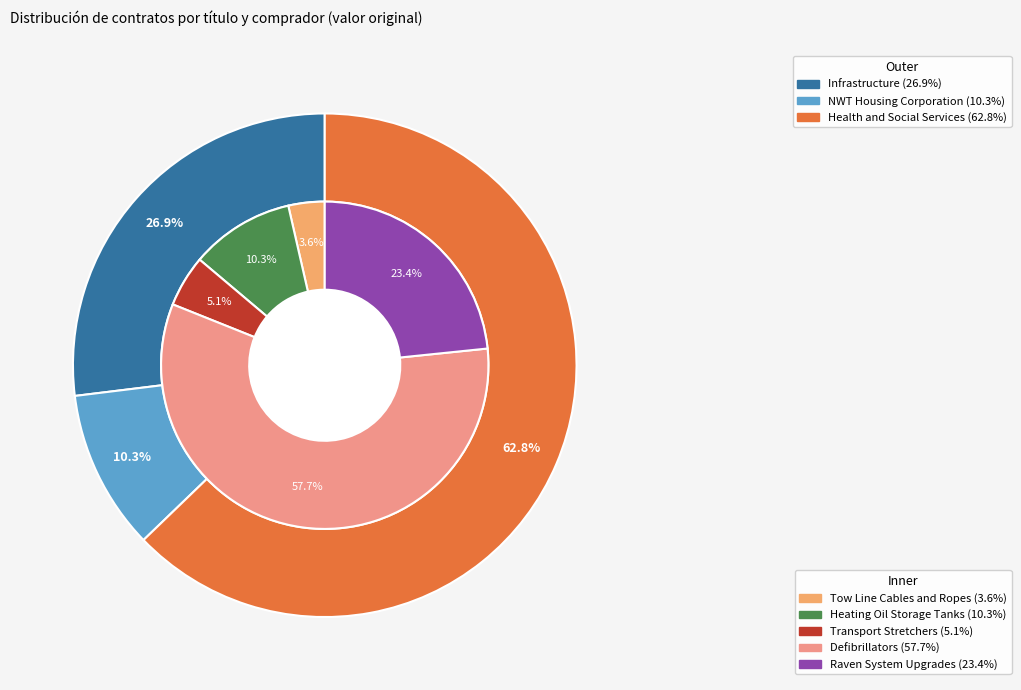

Do Transport Stretchers and Tow Line Cables and Ropes together represent more than half of the pie?

No